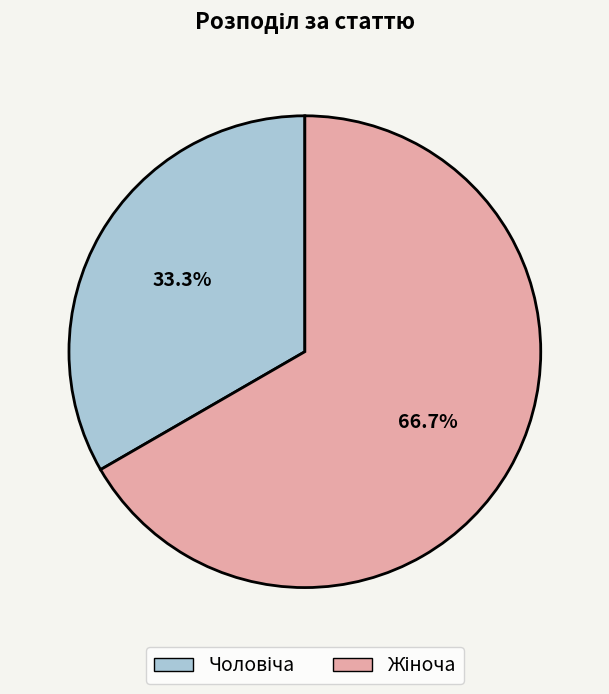

Is there a majority slice in this chart?

Yes